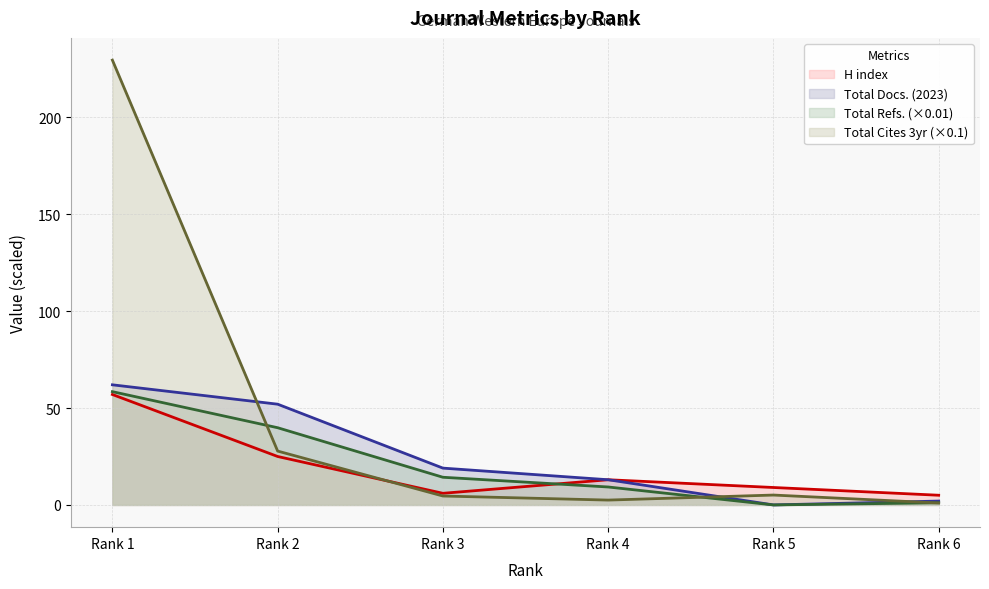

What is the value of the Total Refs. point at the 4th from the left?

9.3